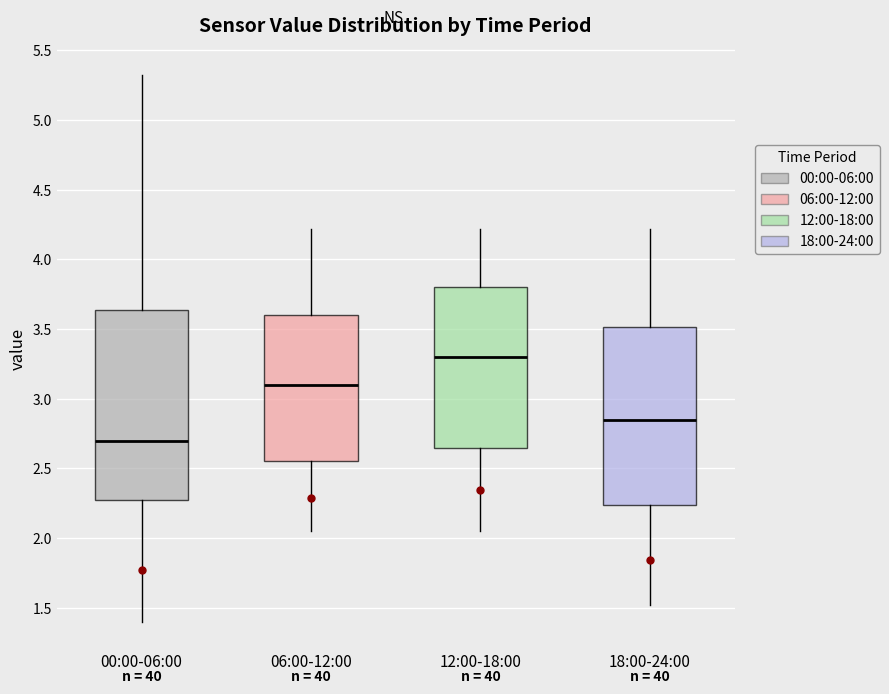

Where is the upper edge of the box for 06:00-12:00 on the y-axis? The values are not printed on the chart, so give them approximately, as read against the axis.

3.60